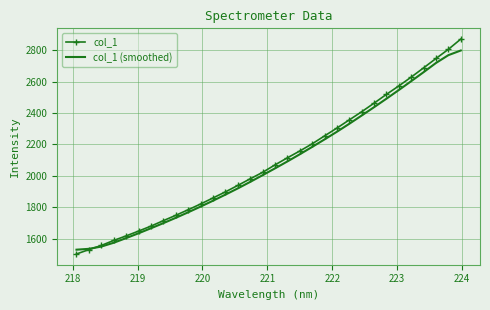

What is the sum of all col_1 (smoothed) values?

66412.3